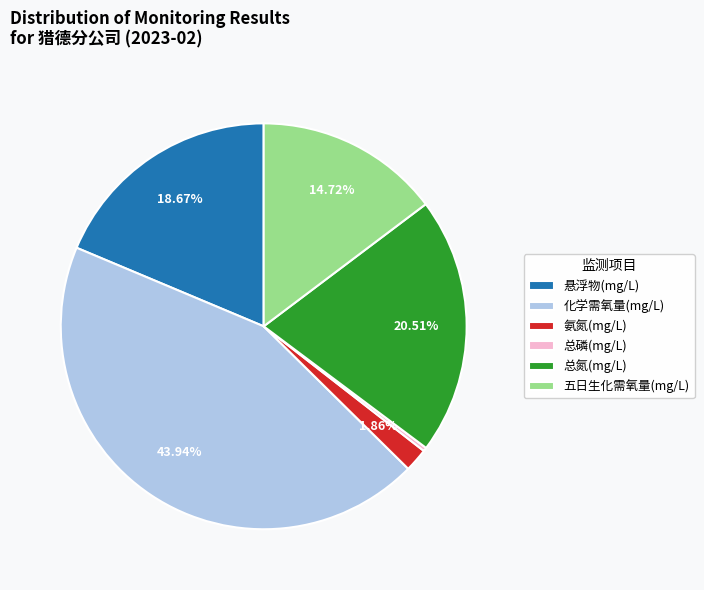

Which category has the biggest portion of the pie?

化学需氧量(mg/L)